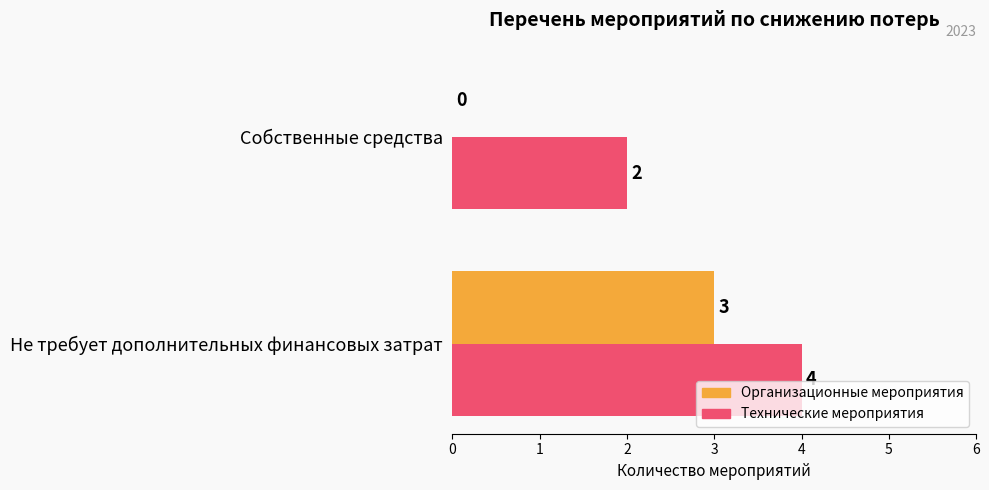

What is the sum of all Организационные мероприятия values?

3